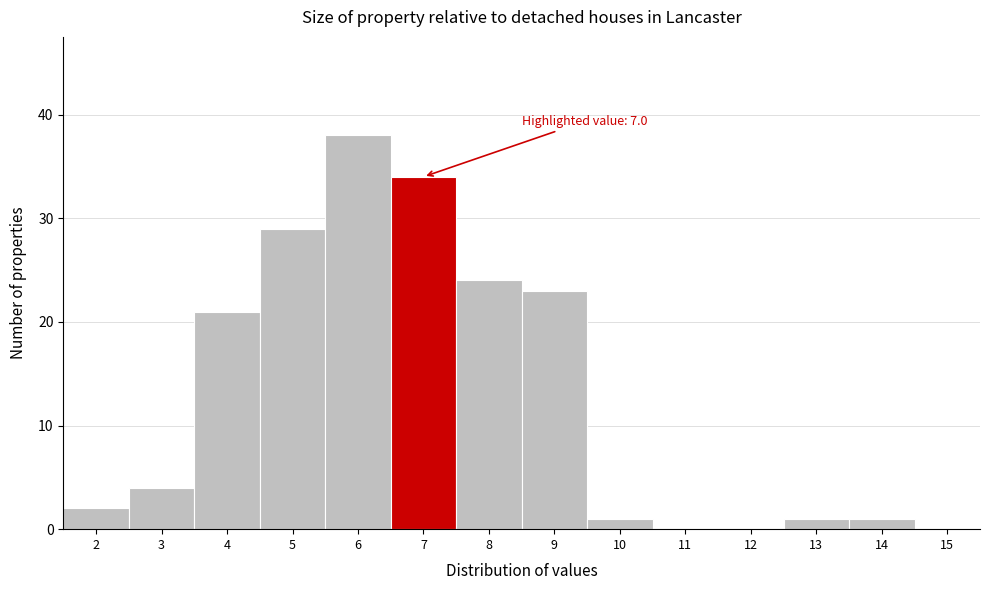

Reading right to left, transcribe all the data shown in this chart.

15=0	14=1	13=1	12=0	11=0	10=1	9=23	8=24	7=34	6=38	5=29	4=21	3=4	2=2